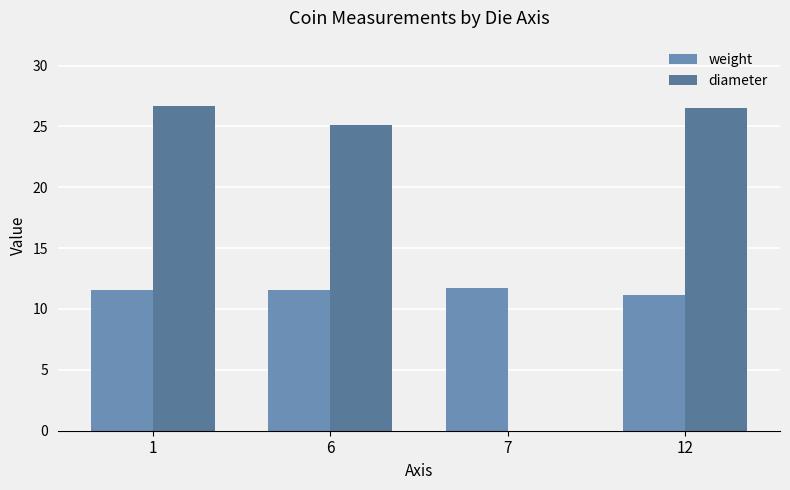

True or false: weight has a value of 2.5 at 6.

False